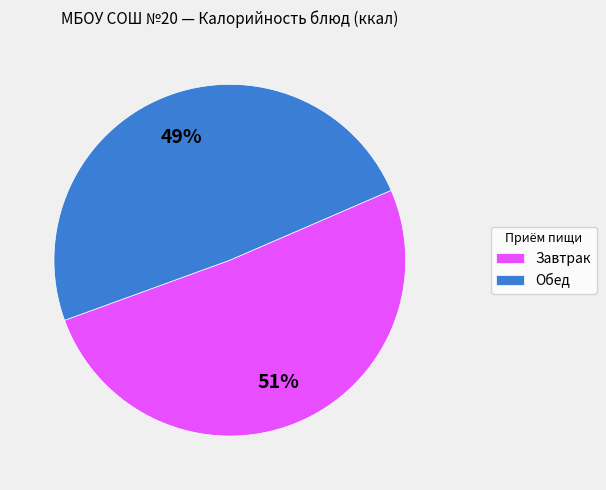

Which category has the biggest portion of the pie?

Завтрак